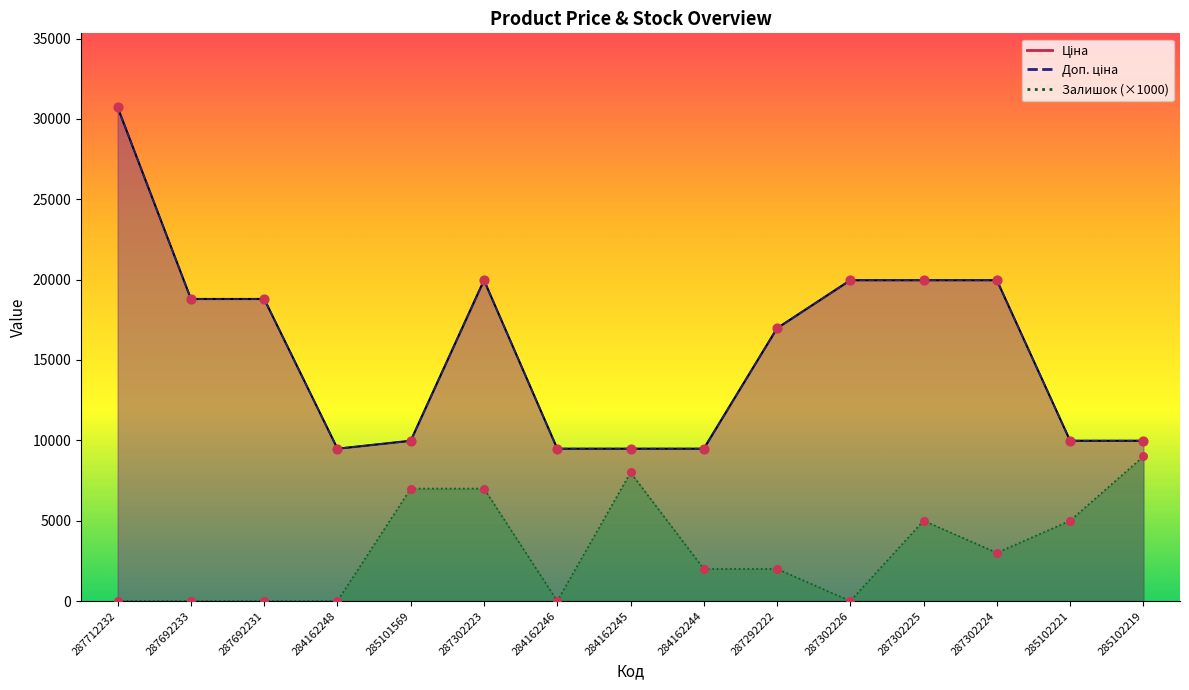

Which series has the largest total across all categories?

Ціна